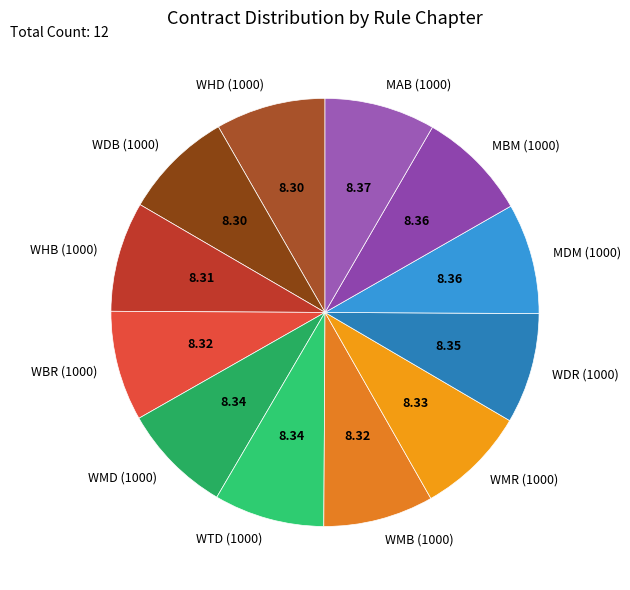

Is there any slice that represents more than half of the pie?

No